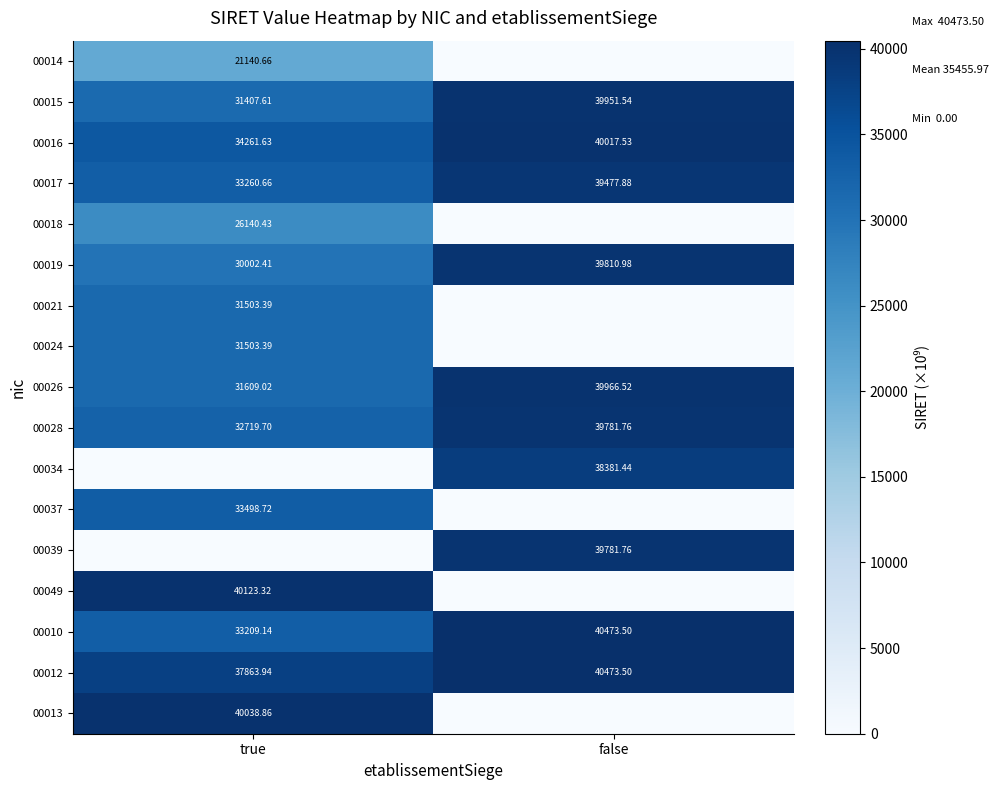

Where does the 00010 series first go above 40473?

false